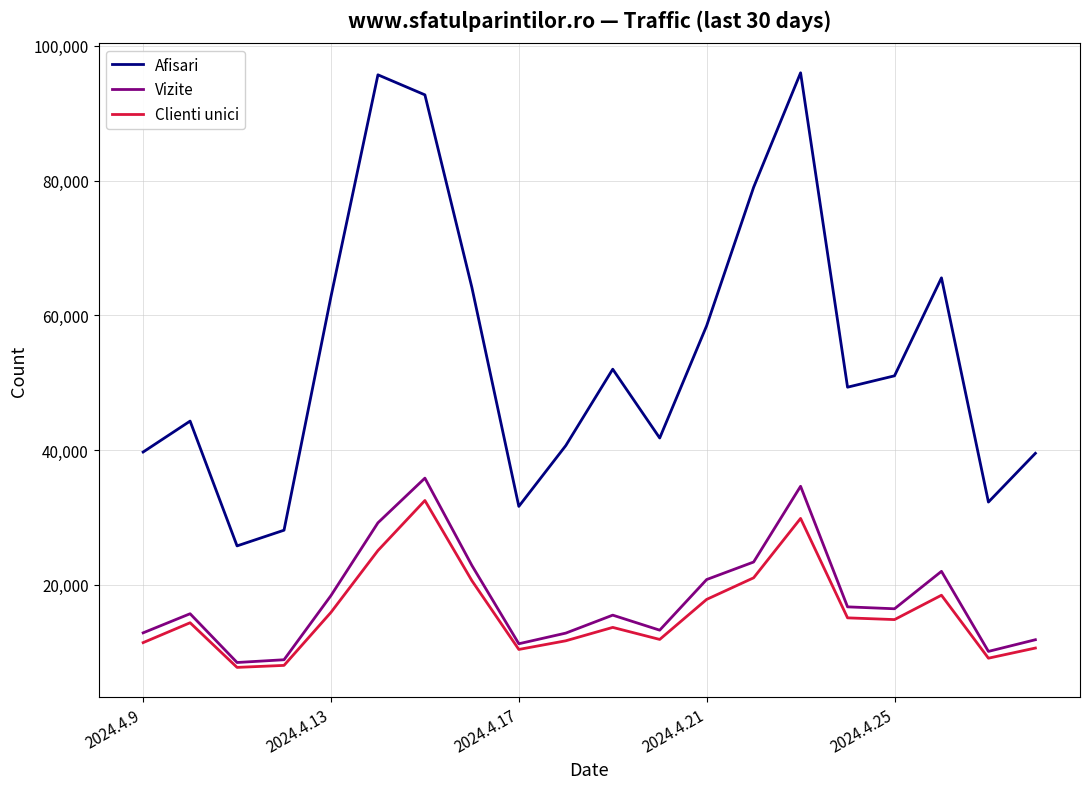

Which series has the widest spread of values?

Afisari